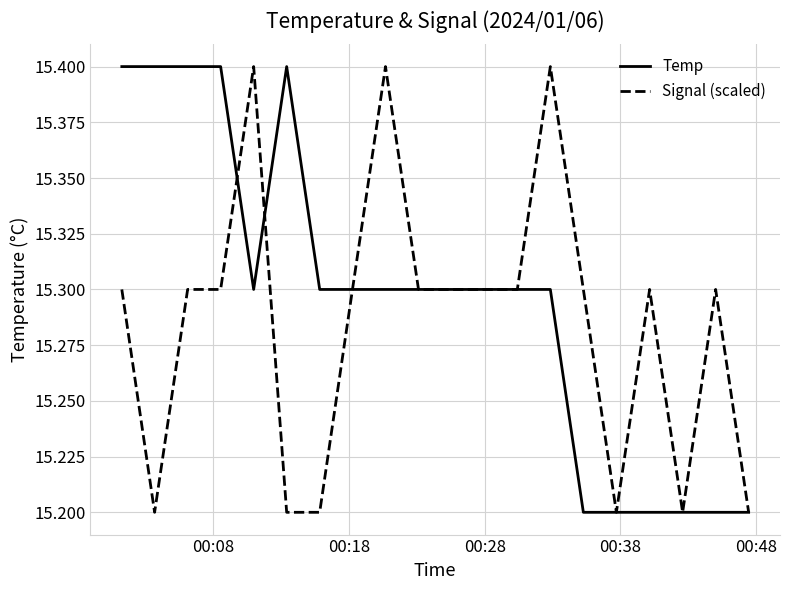

Rank the series by their average value, from lowest to highest.

Signal (scaled), Temp